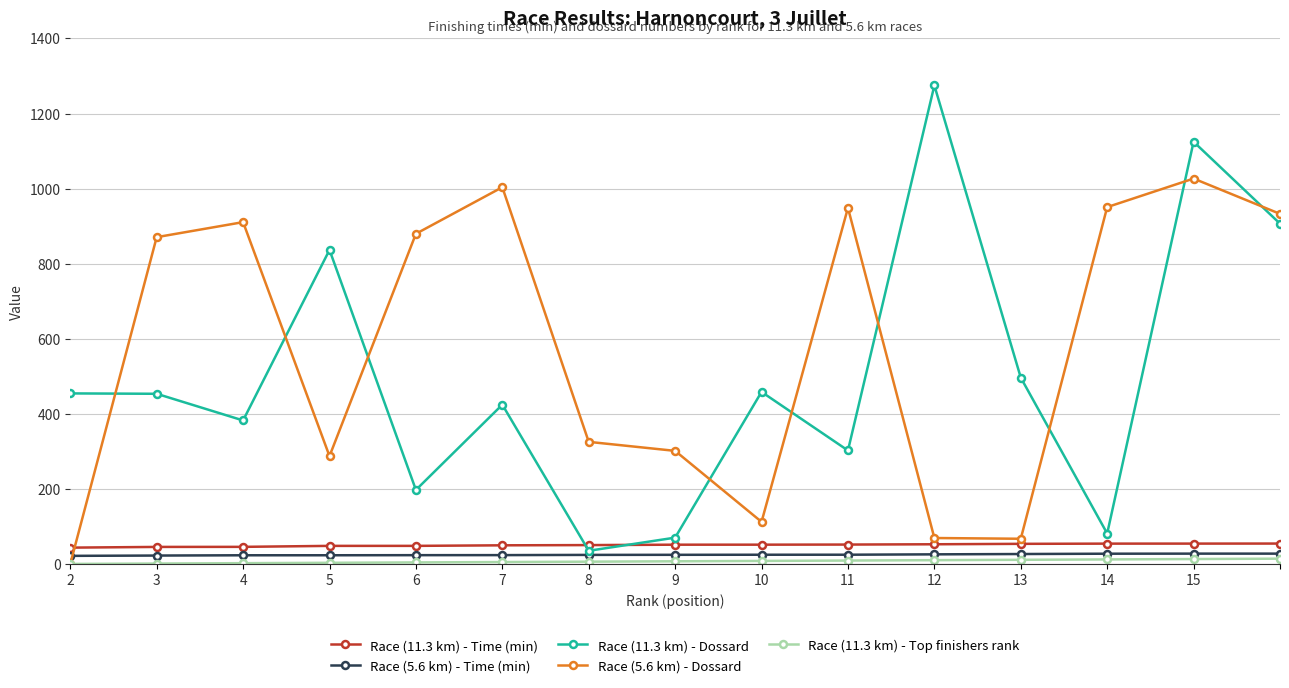

What is the greatest value displayed?

1275.0